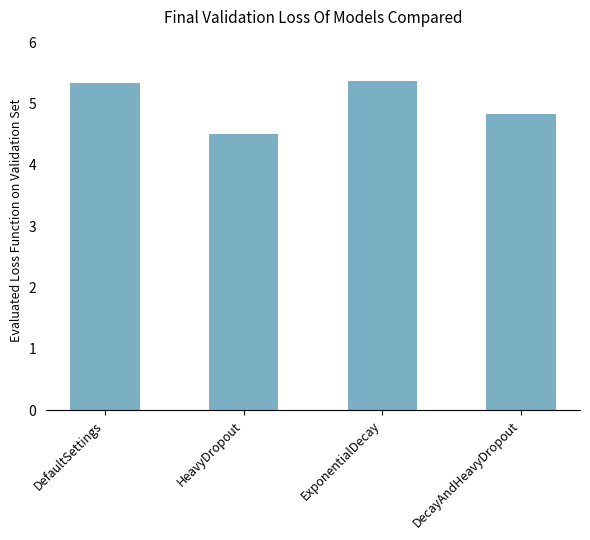

What is the minimum value shown in the chart?

4.5